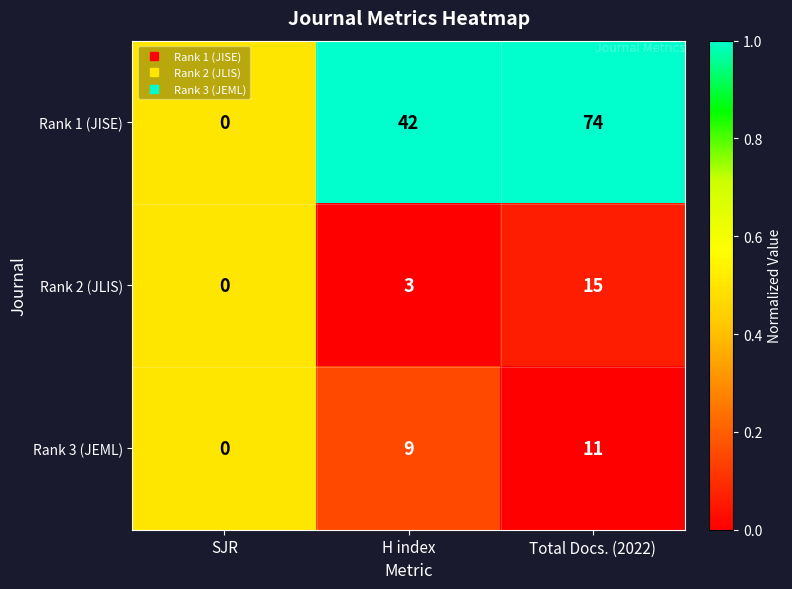

At which category is the sum across all series the highest?

Total Docs. (2022)